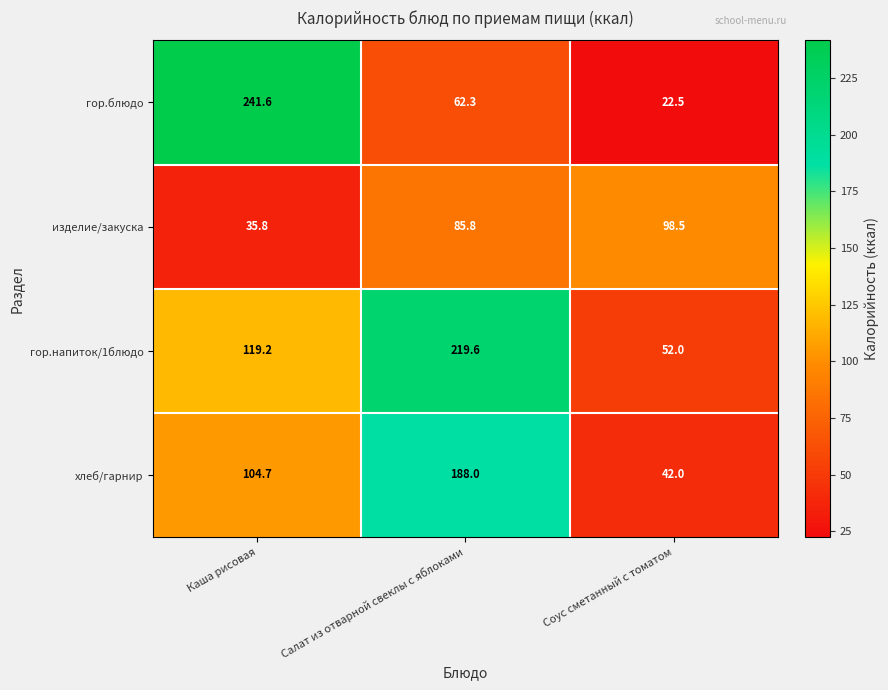

What is the spread (max minus min) of values at Салат из отварной свеклы с яблоками?

157.3